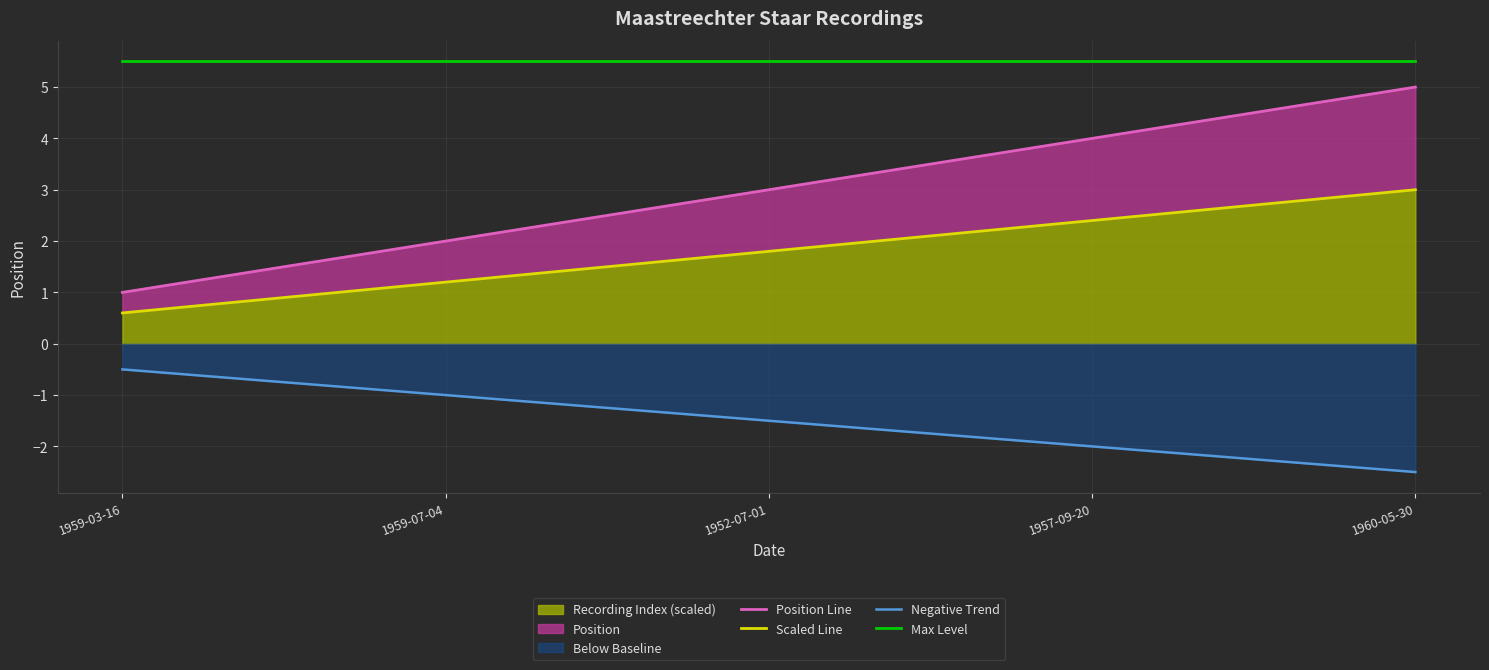

At which category is the sum across all series the highest?

1960-05-30